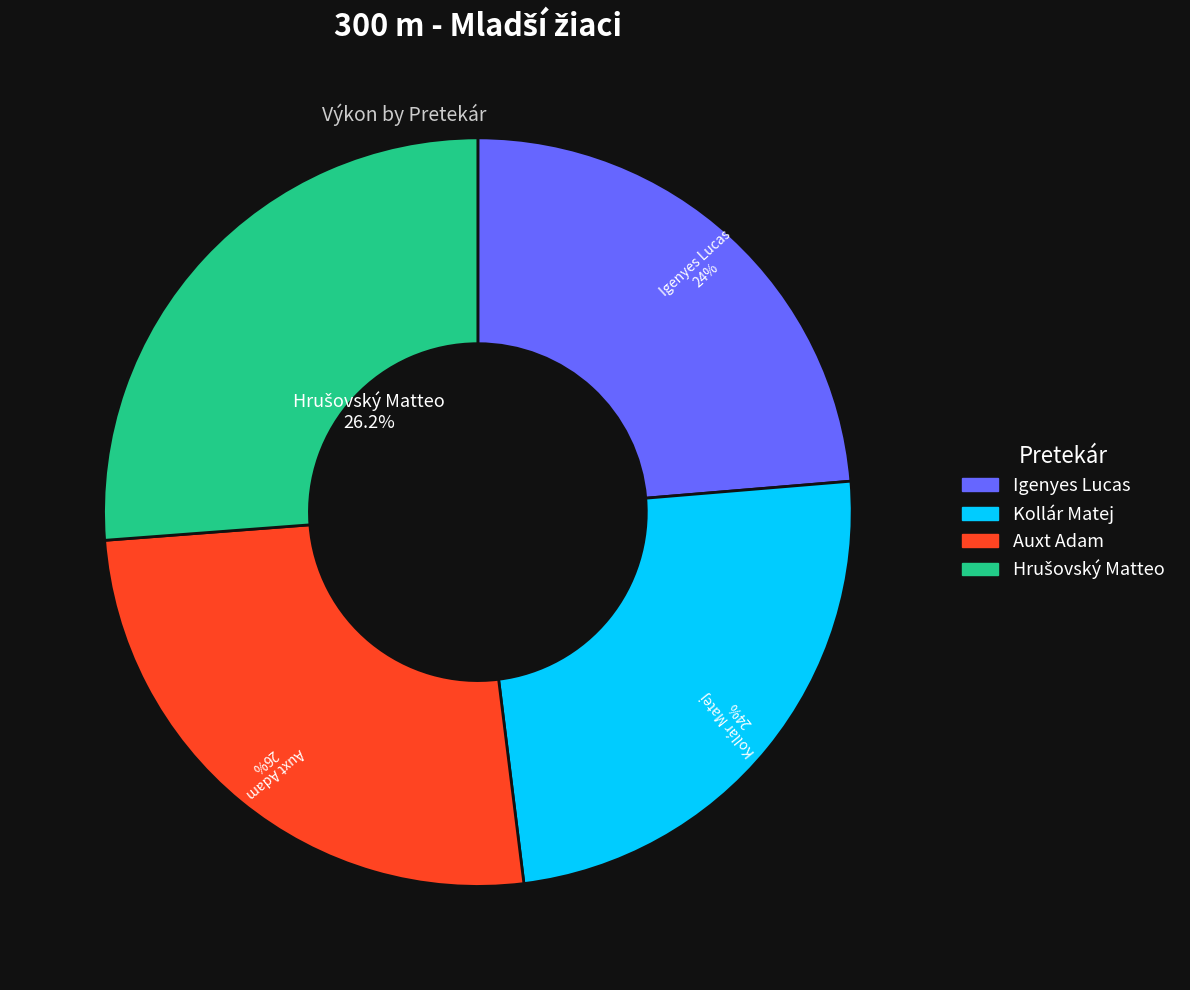

How much of the chart is everything except Igenyes Lucas?

76.3%